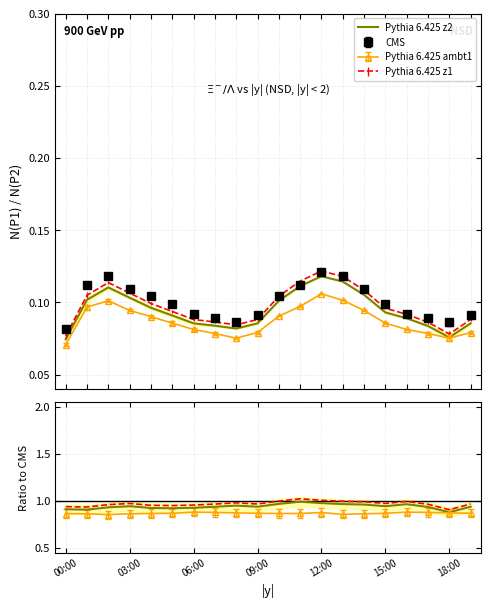

What position from the left is 14?

15